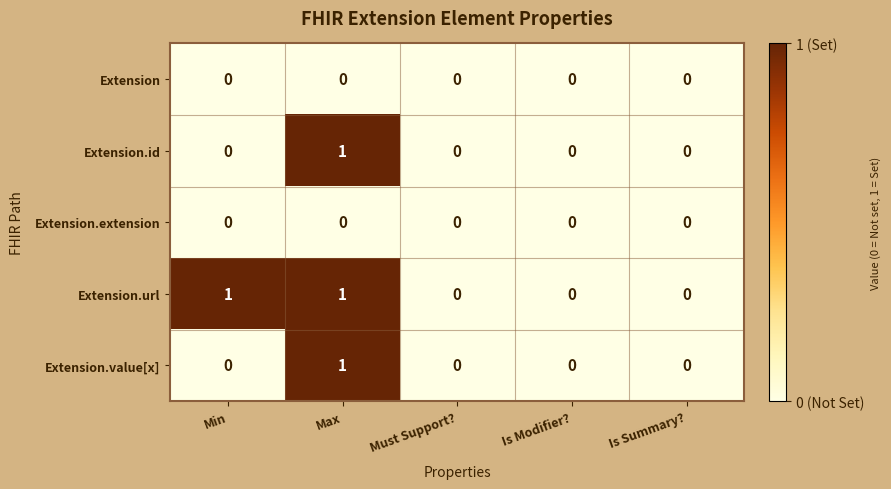

What is the total value across all series at Max?

3